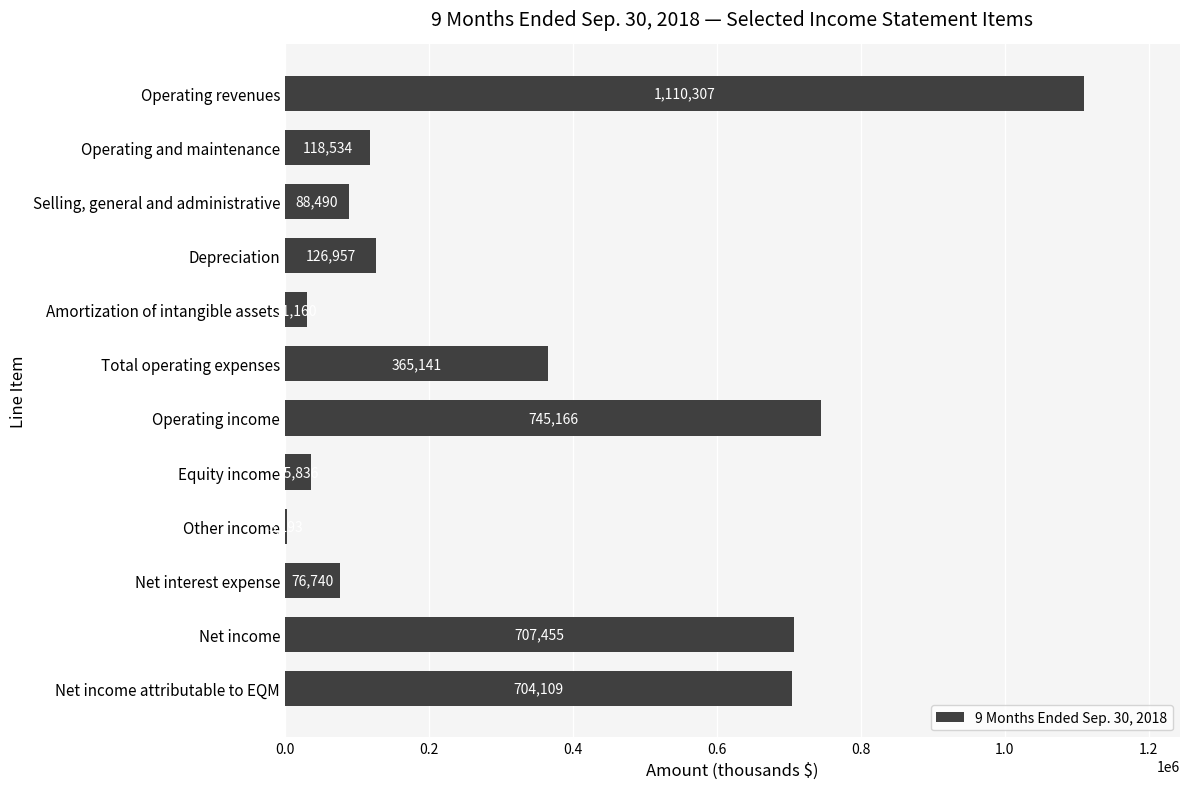

What is the sum of the values at Depreciation and Net income attributable to EQM?

831066